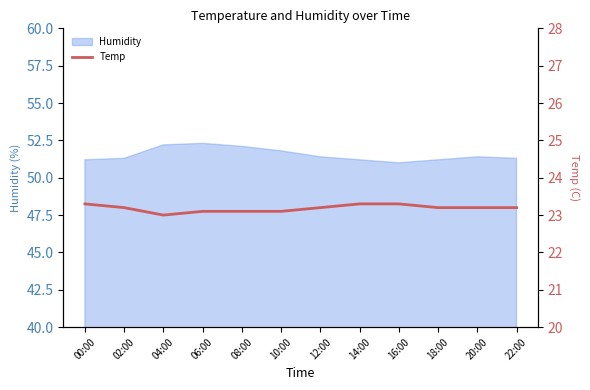

What is the maximum value for Humidity?

52.3